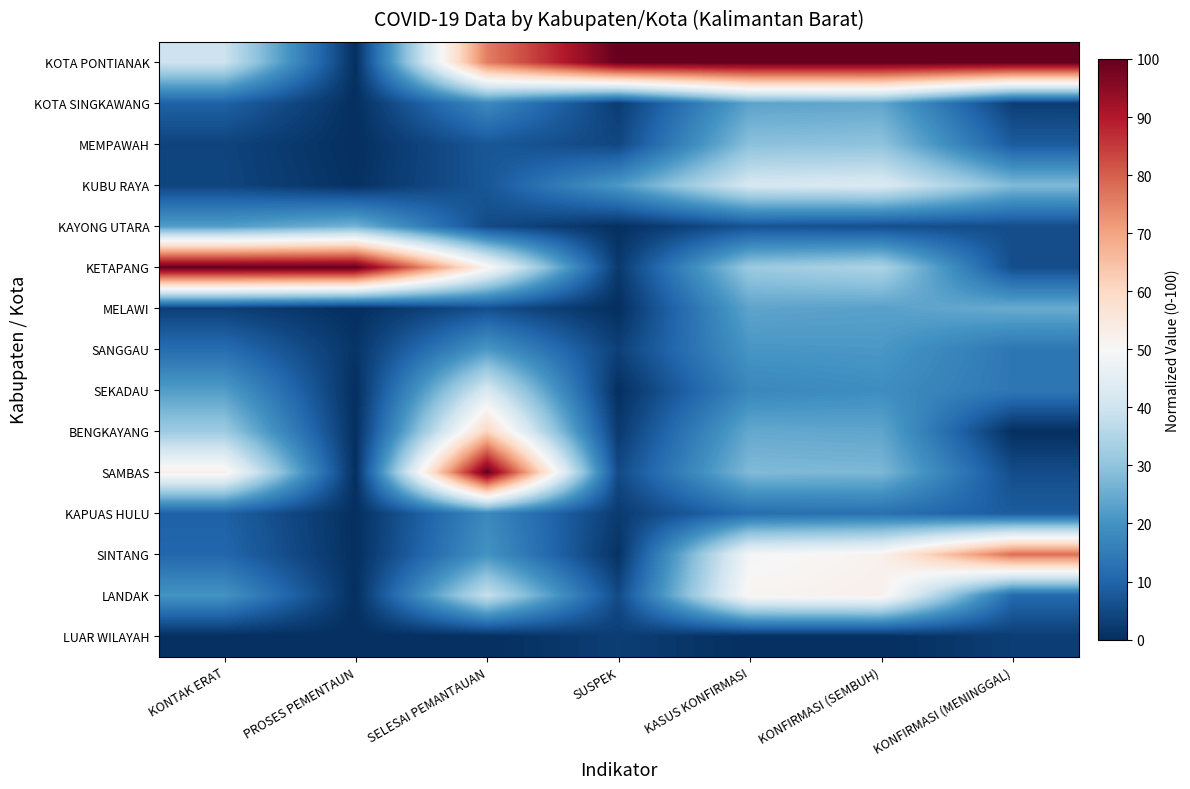

Rank the series by their maximum value, from highest to lowest.

KOTA PONTIANAK, KETAPANG, SAMBAS, SINTANG, BENGKAYANG, LANDAK, KUBU RAYA, SEKADAU, MEMPAWAH, KAYONG UTARA, MELAWI, KOTA SINGKAWANG, SANGGAU, KAPUAS HULU, LUAR WILAYAH